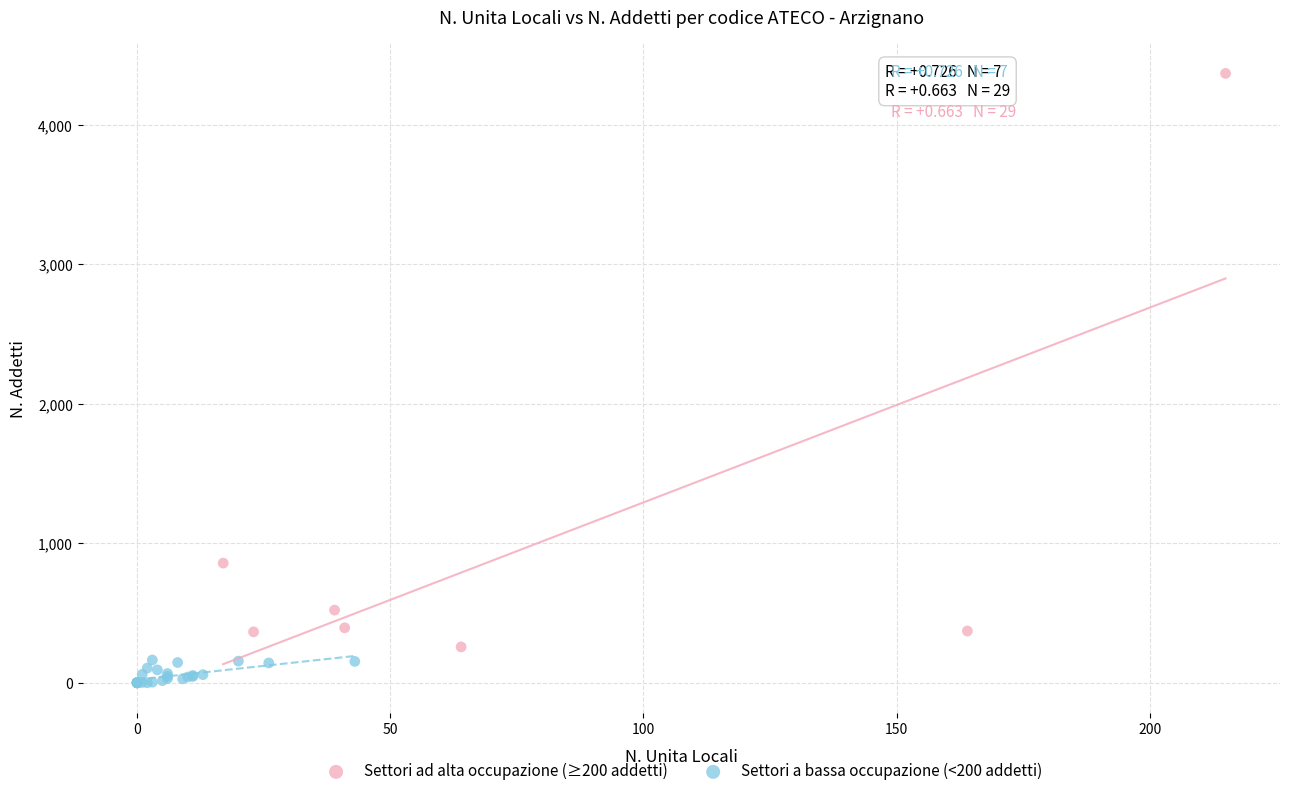

Which series has the largest Y range (max minus min)?

Settori ad alta occupazione (≥200 addetti)